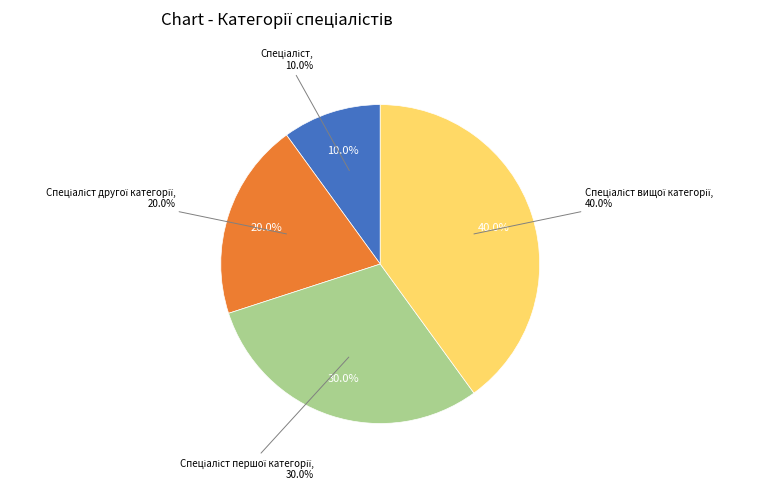

To the nearest percent, what percentage of the pie is Спеціаліст першої категорії?

30%